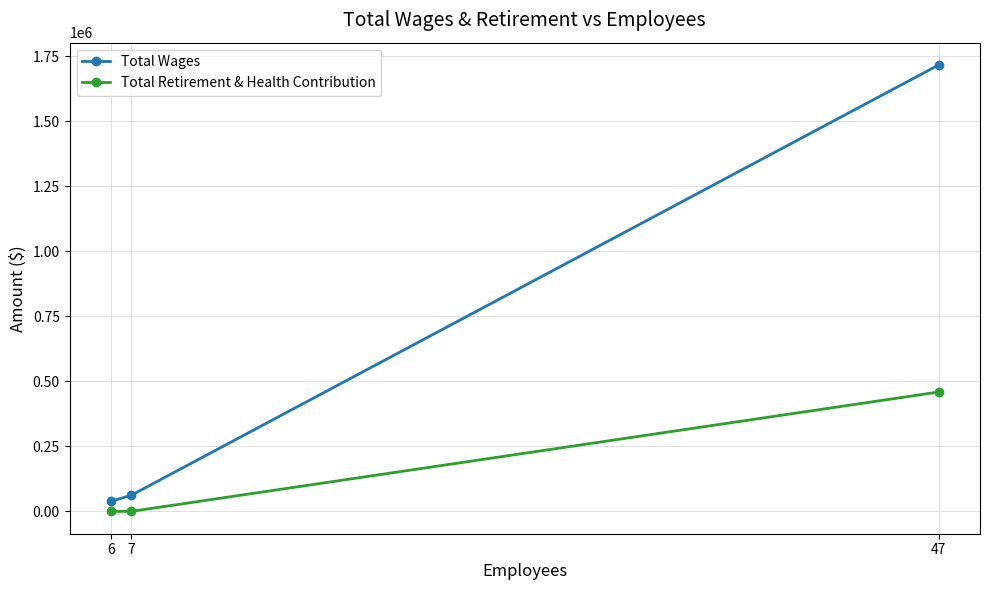

Is it true that Total Retirement & Health Contribution equals 798116 at 47?

False